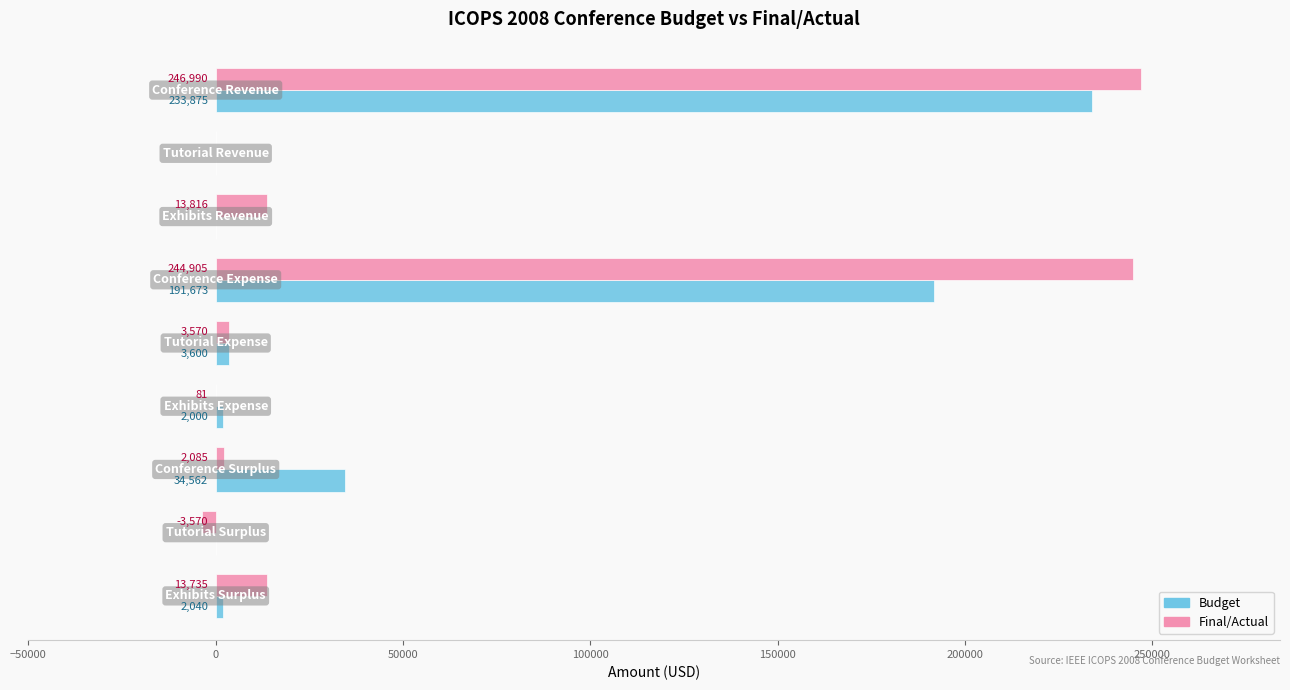

What is the sum of all Budget values?

467750.0